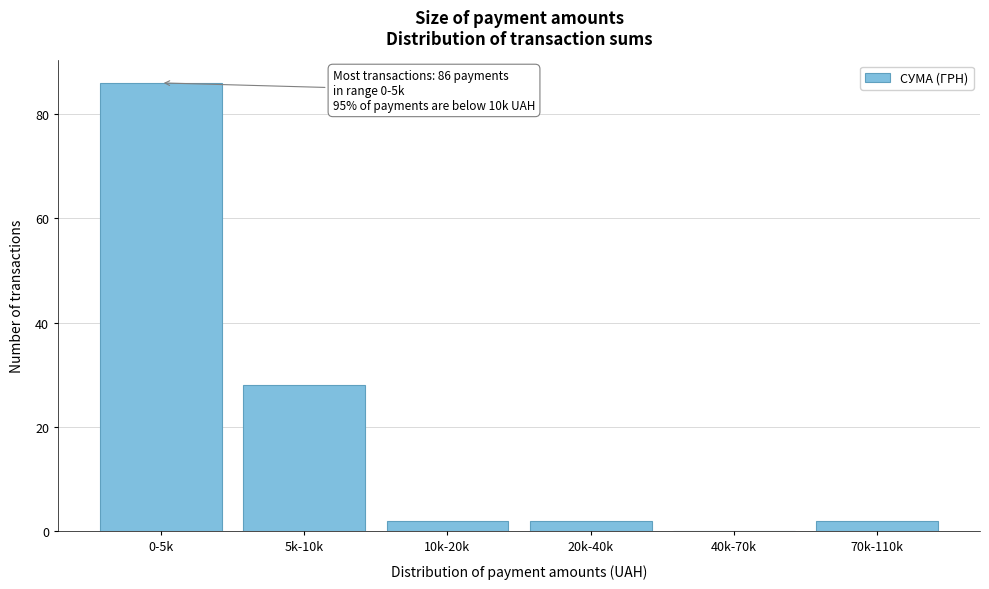

Reading right to left, what are all the values shown in this chart?

70k-110k=2	40k-70k=0	20k-40k=2	10k-20k=2	5k-10k=28	0-5k=86